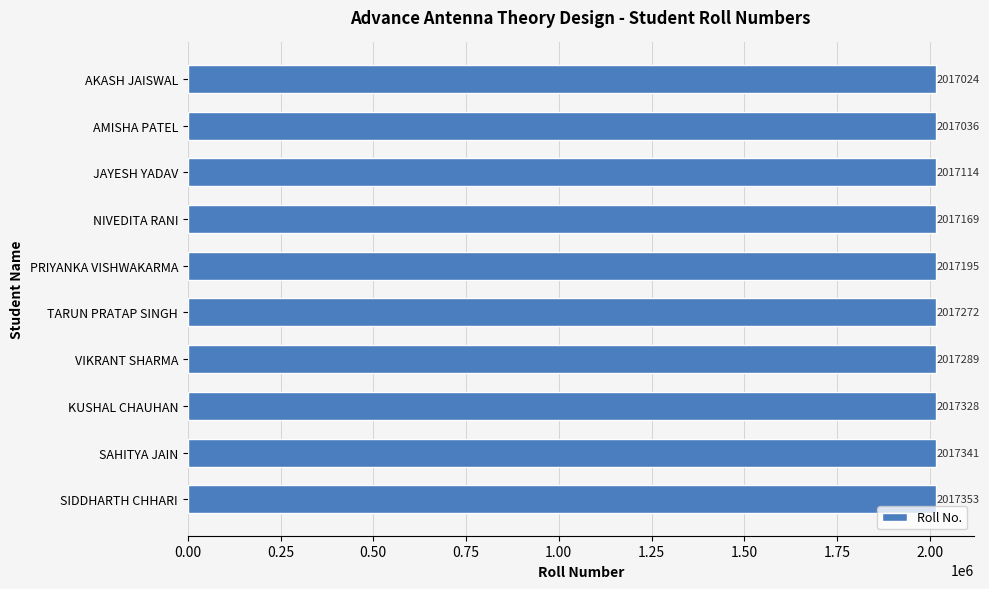

What is the smallest value displayed?

2017024